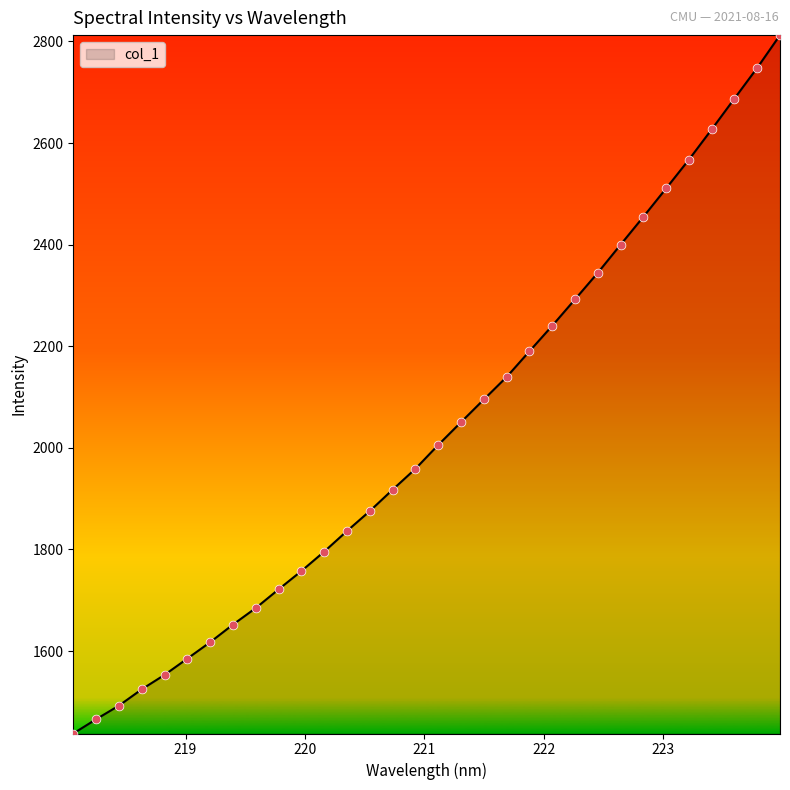

What is the minimum value shown in the chart?

1437.7